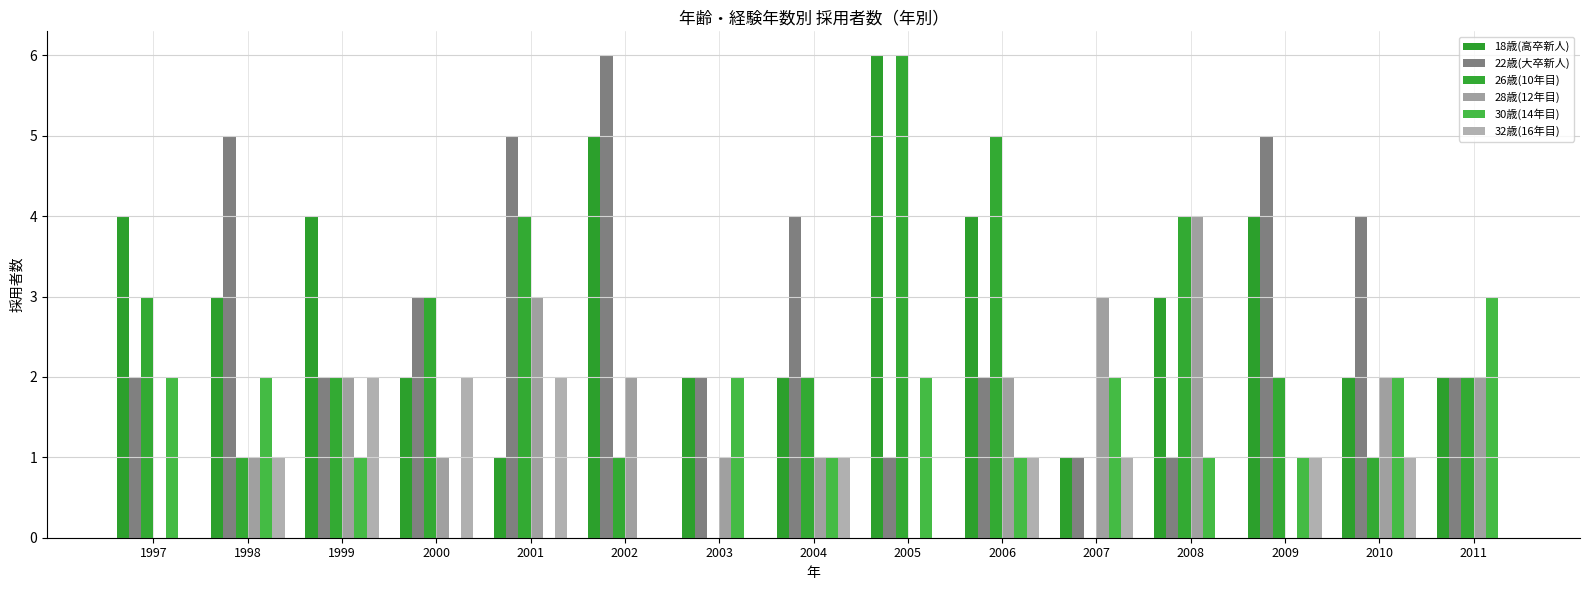

What is the difference between the 28歳(12年目) values at 2004 and 2010?

1